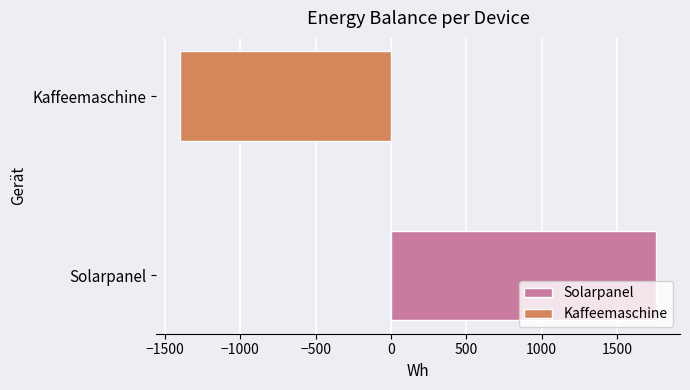

What is the minimum value shown in the chart?

-1400